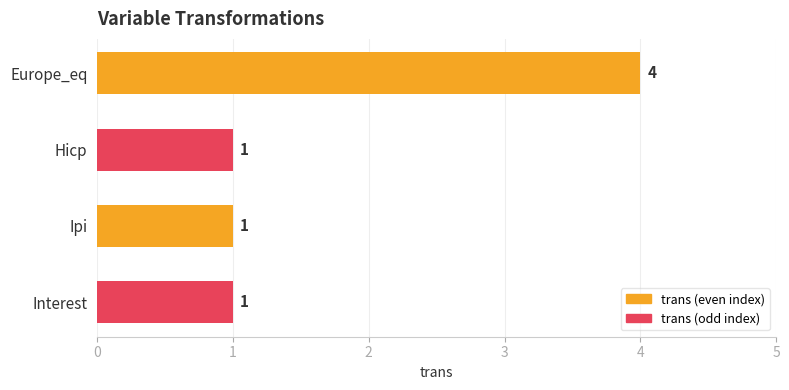

The chart shows a value of 2 at Hicp. True or false?

False